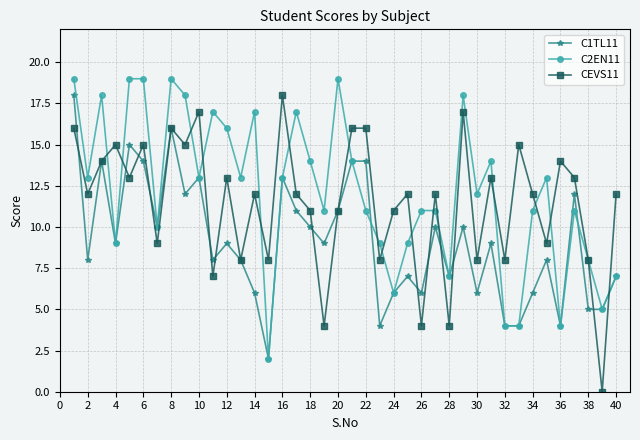

What is the maximum value shown in the chart?

19